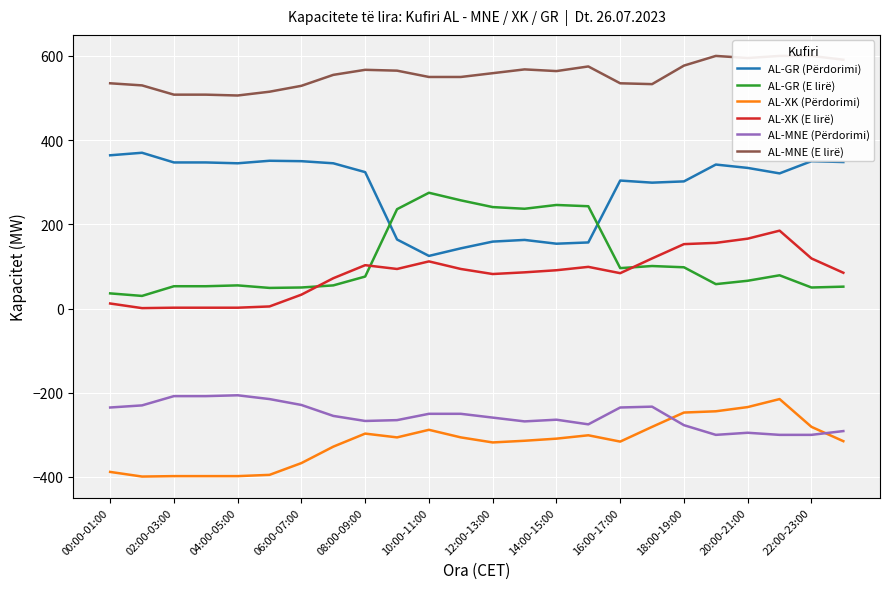

Read the AL-XK (E lirë) value at 19, to the nearest 50.

150